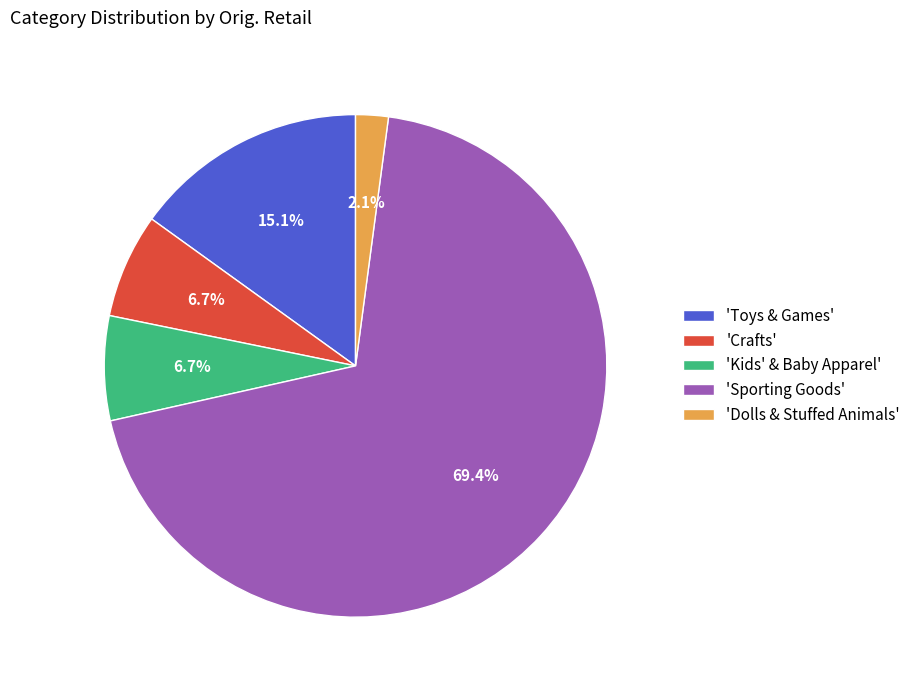

What portion of the pie excludes 'Kids' & Baby Apparel'?

93.3%